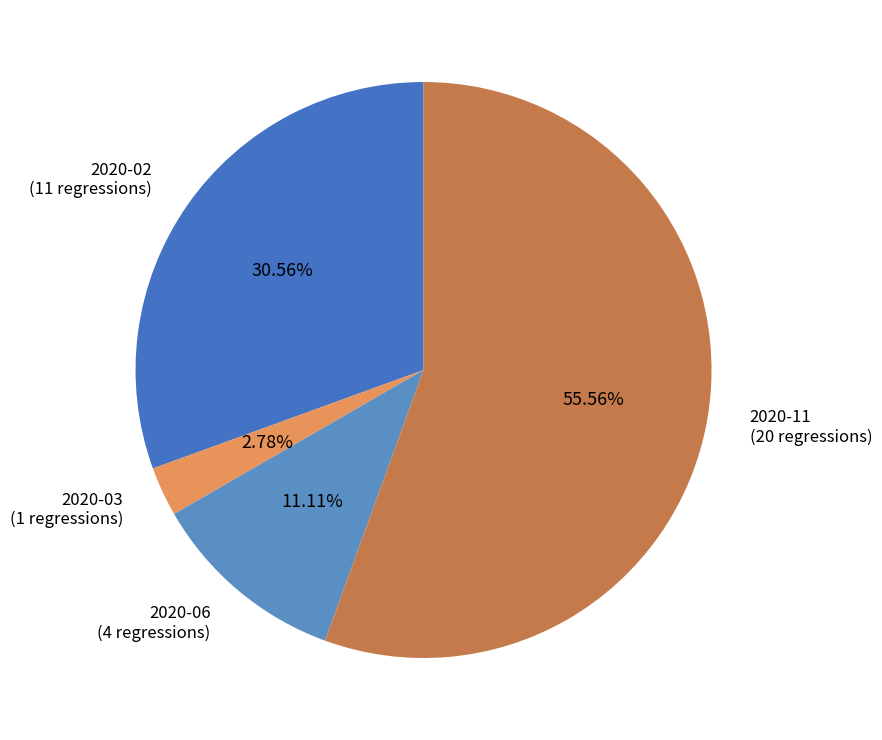

Rank the categories by value from highest to lowest.

2020-11, 2020-02, 2020-06, 2020-03